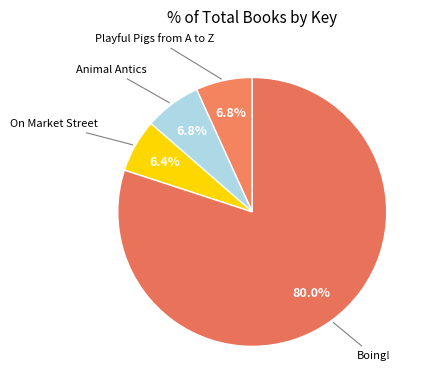

Approximately how many times larger is the value at Boing! compared to Playful Pigs from A to Z?

11.8